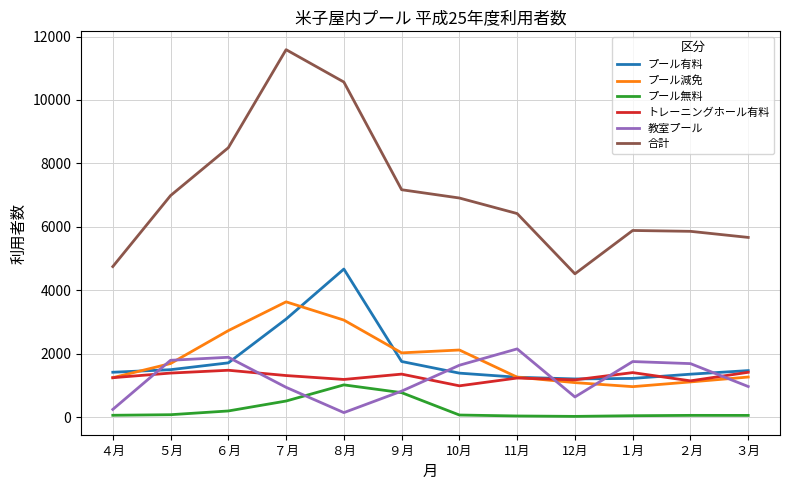

Rank the series by their maximum value, from lowest to highest.

プール無料, トレーニングホール有料, 教室プール, プール減免, プール有料, 合計